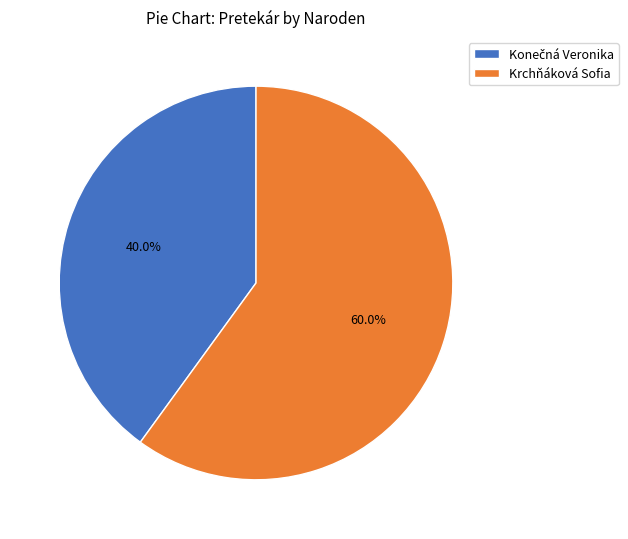

Is there a majority slice in this chart?

Yes